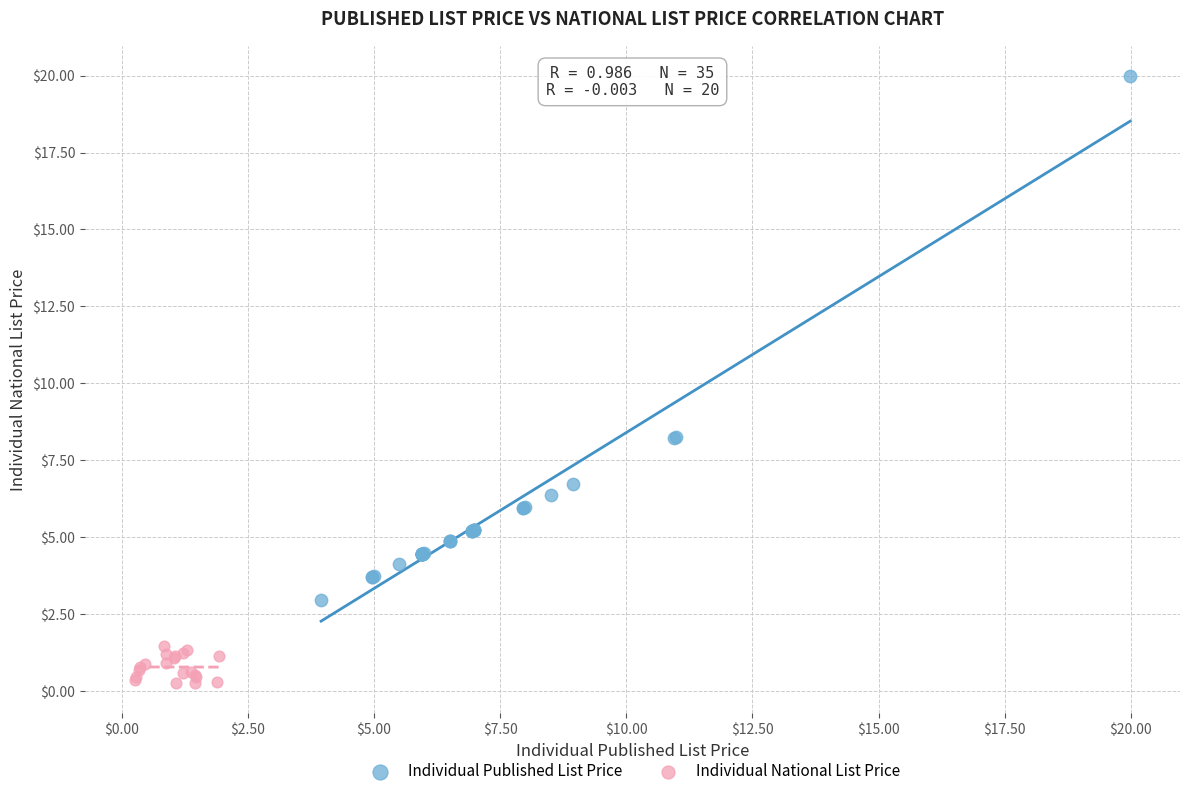

Which series has the widest spread of Y values?

Individual Published List Price